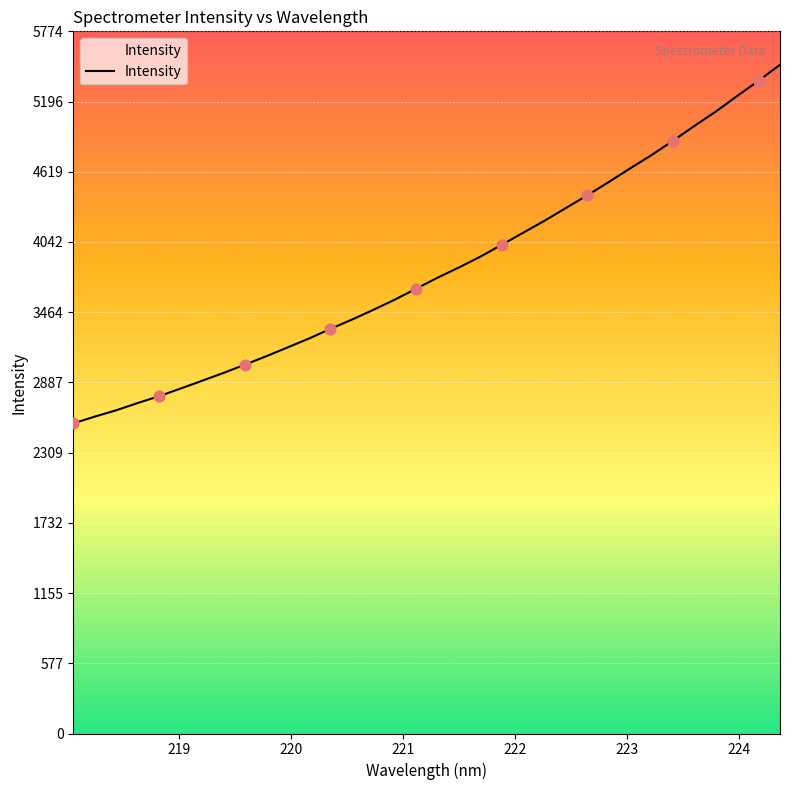

What is the greatest value displayed?

5498.7